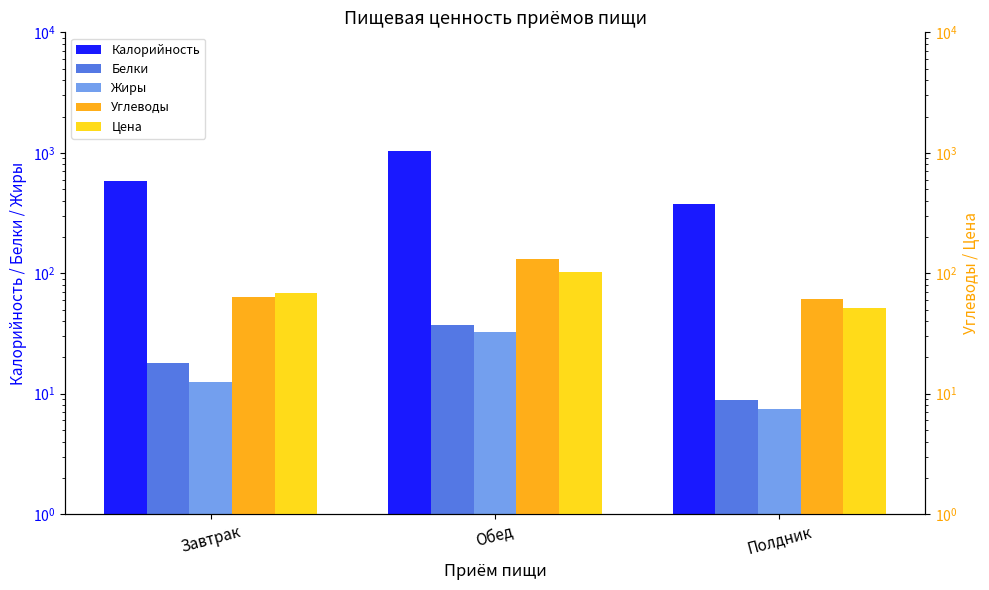

What is the sum of all Углеводы values?

254.8